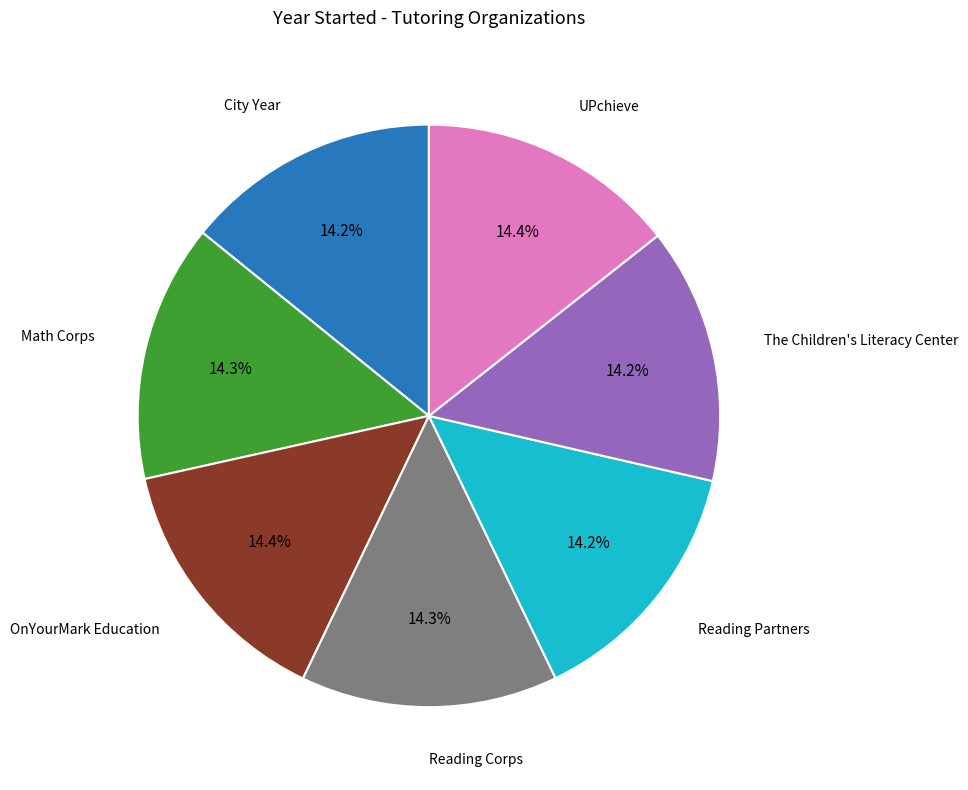

Is there any slice that represents more than half of the pie?

No